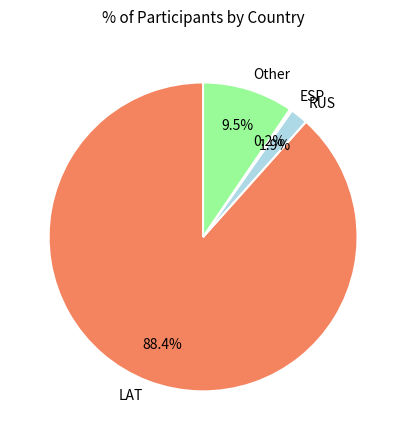

Which category has the biggest portion of the pie?

LAT